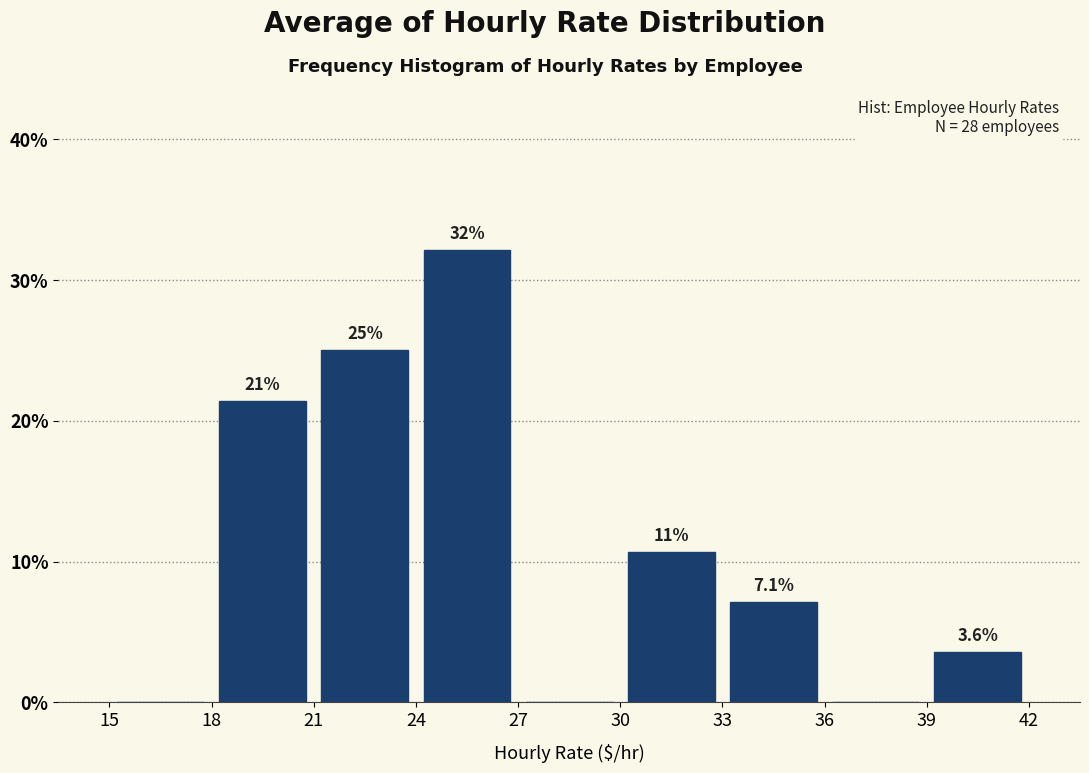

Over which range of the x-axis is the bar tallest?

24 to 27